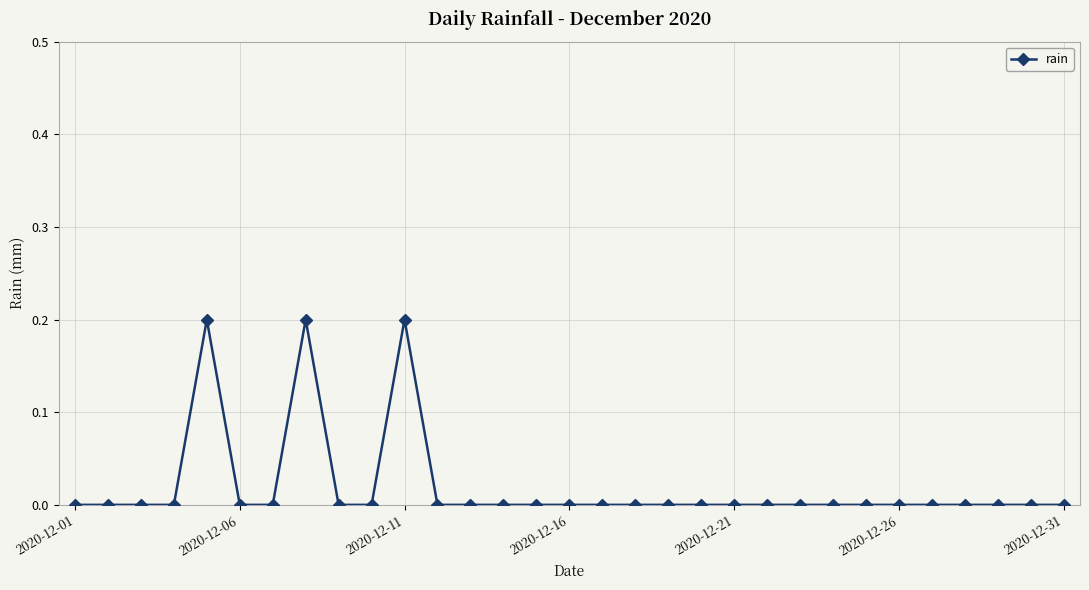

What is the sum of all values?

0.6